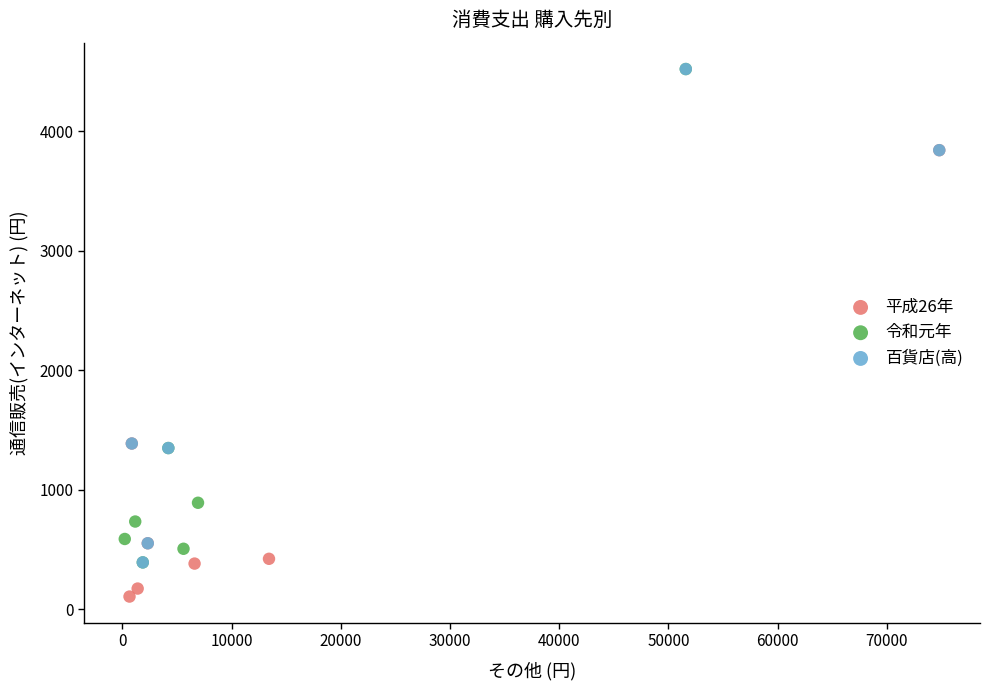

Which series contains the lowest Y value?

平成26年